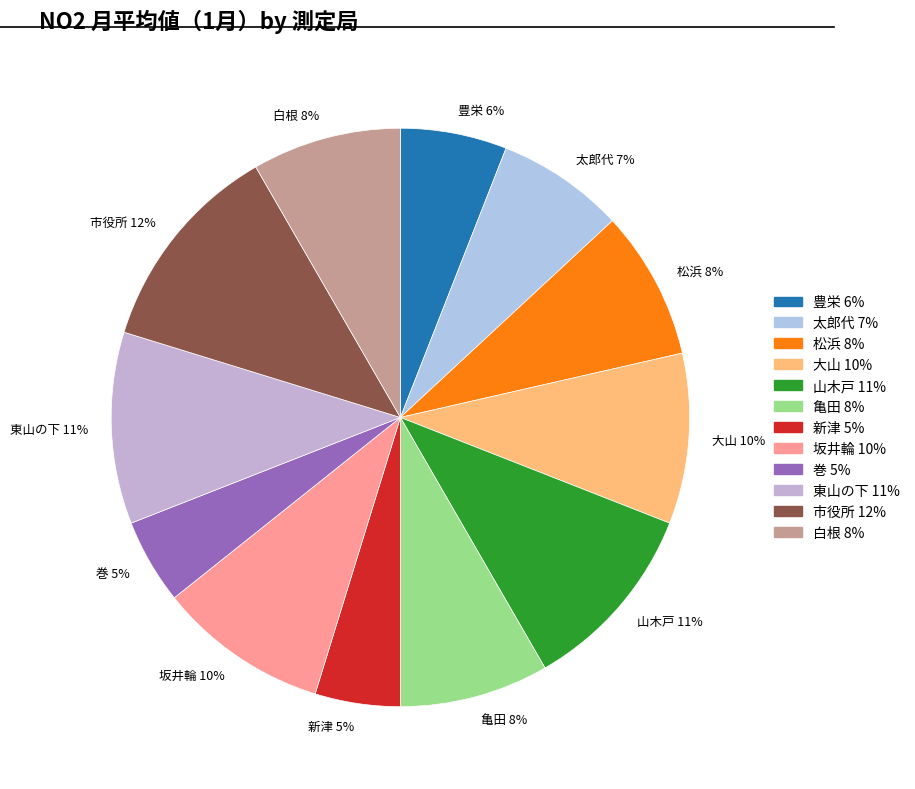

How many segments does this pie chart have?

12